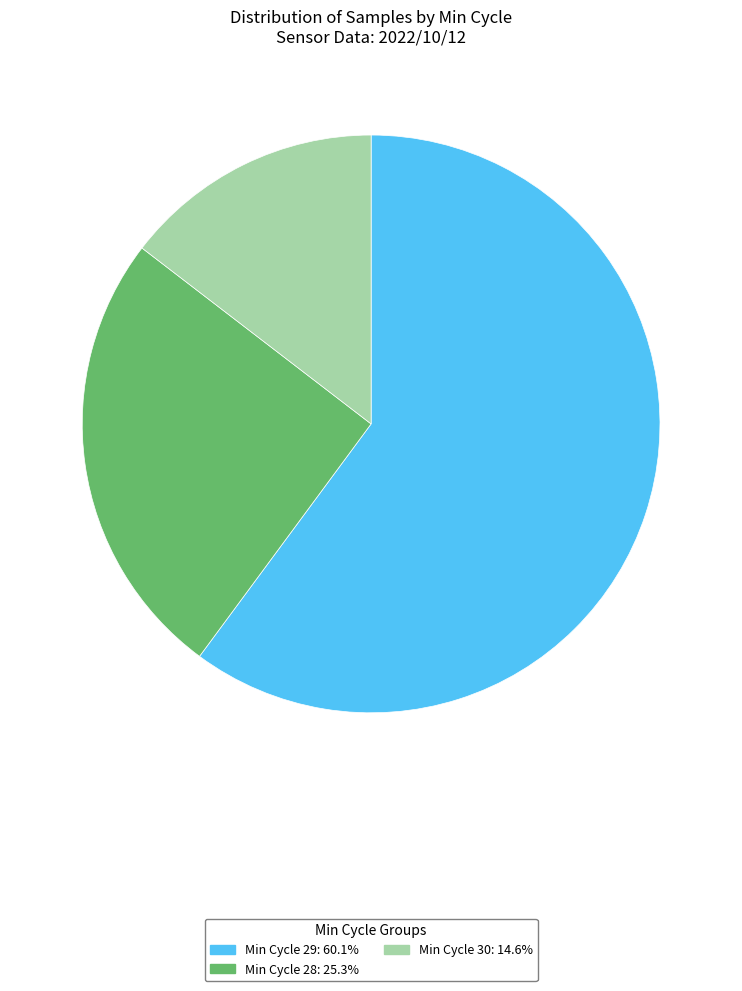

Is there a majority slice in this chart?

Yes